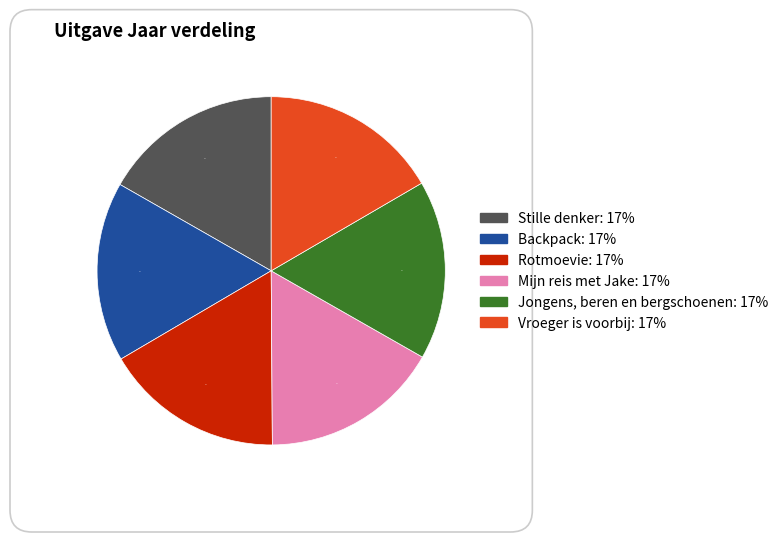

To the nearest percent, what is the combined percentage of Mijn reis met Jake and Stille denker?

33%